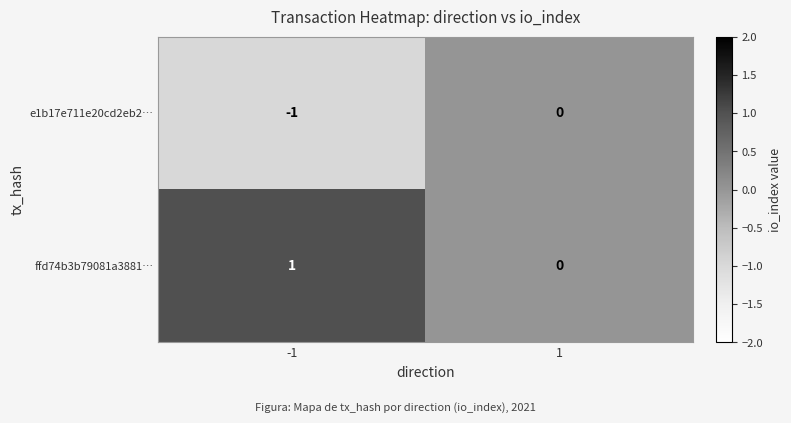

Reading right to left, transcribe all the data shown in this chart.

e1b17e711e20cd2eb2…: 0	-1
ffd74b3b79081a3881…: 0	1